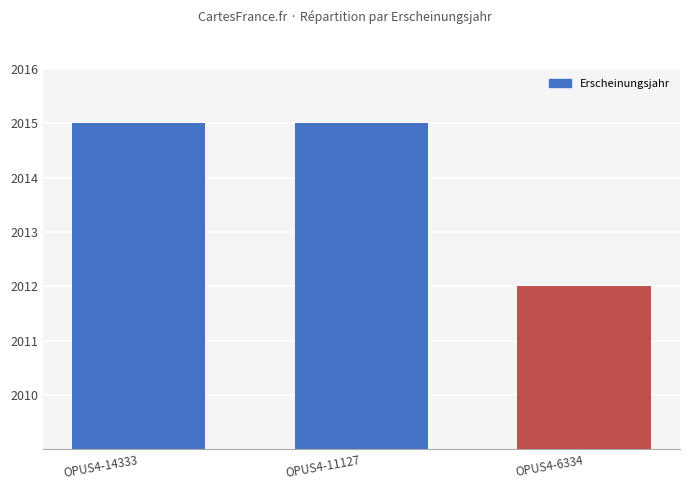

At which label is the value closest to 2013?

OPUS4-6334